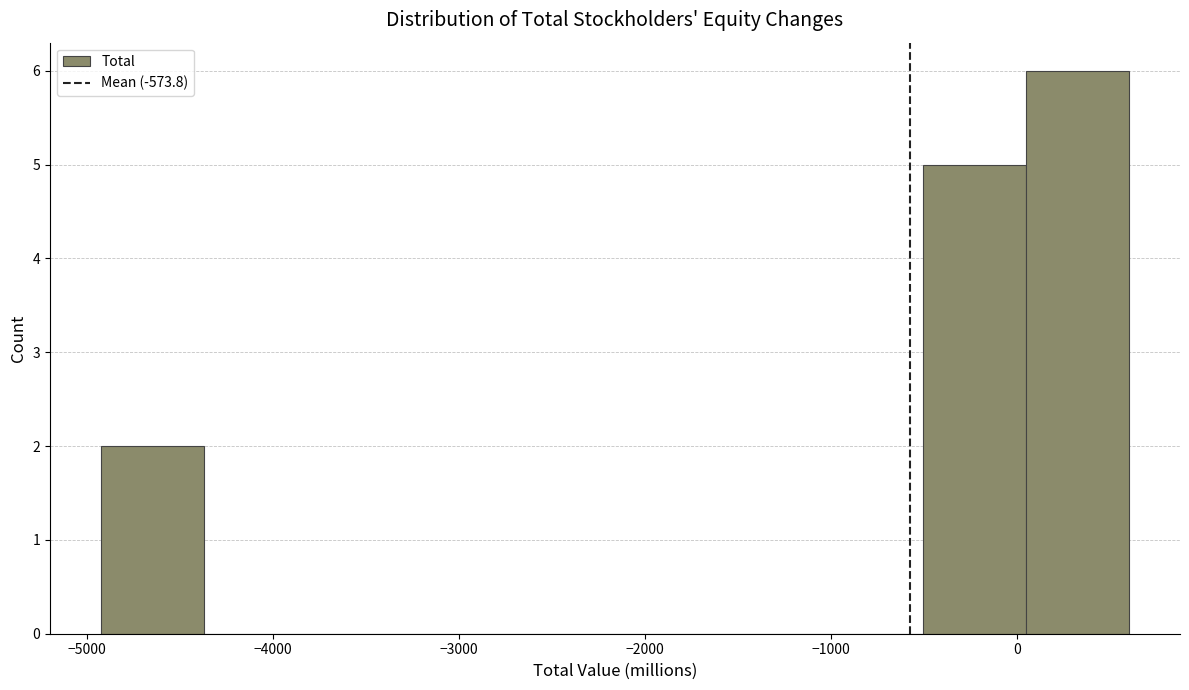

Over which range of the x-axis is the bar tallest?

0 to 600